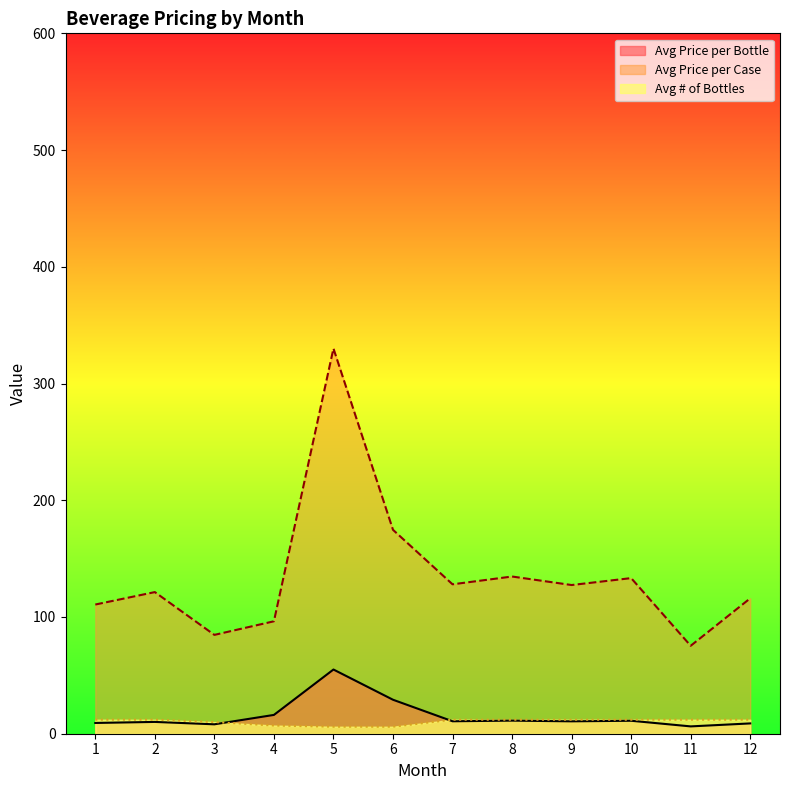

In Avg Price per Case, how many points are lower than both neighbors (excluding endpoints)?

4